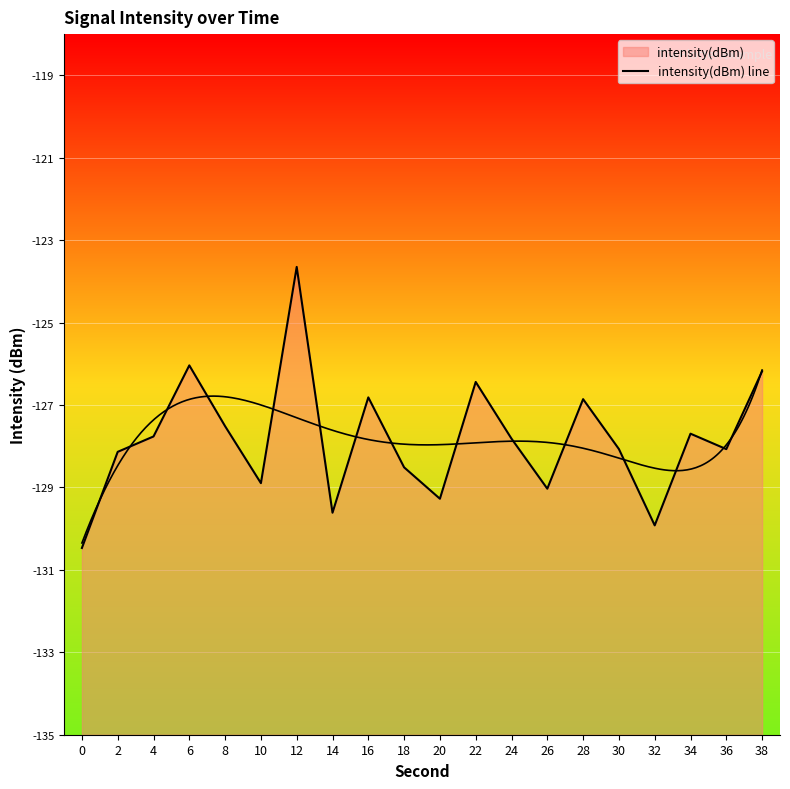

Rank the categories by value from highest to lowest.

12, 6, 38, 22, 16, 28, 8, 34, 4, 24, 30, 36, 2, 18, 10, 26, 20, 14, 32, 0